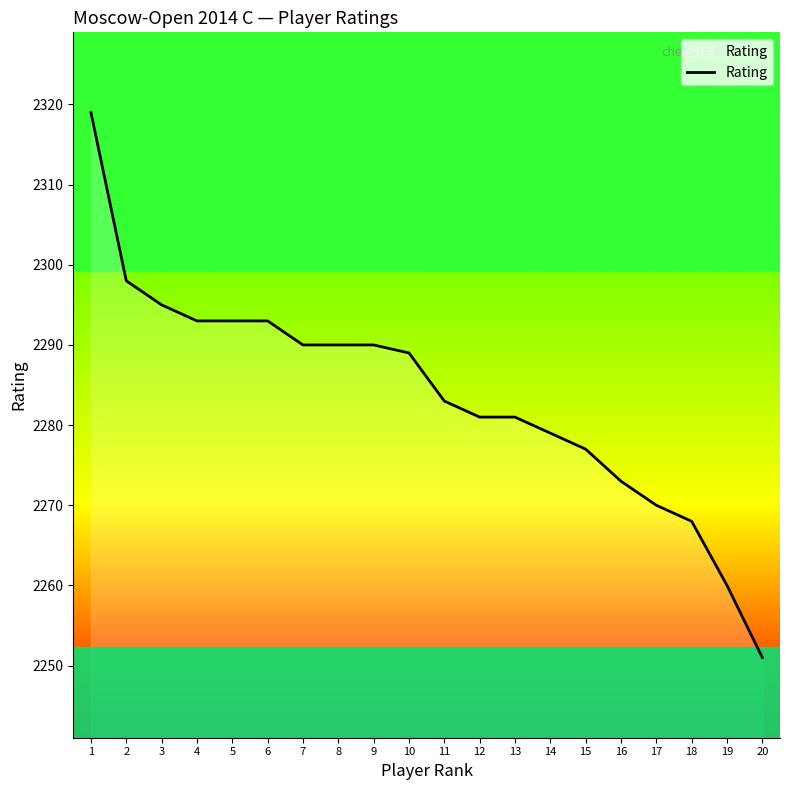

What is the difference between the maximum and minimum values?

68